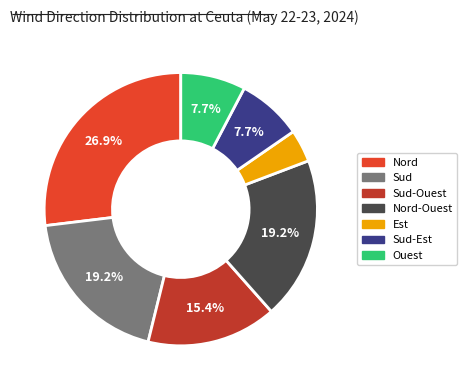

To the nearest percent, what is the combined percentage of Sud and Nord-Ouest?

38%